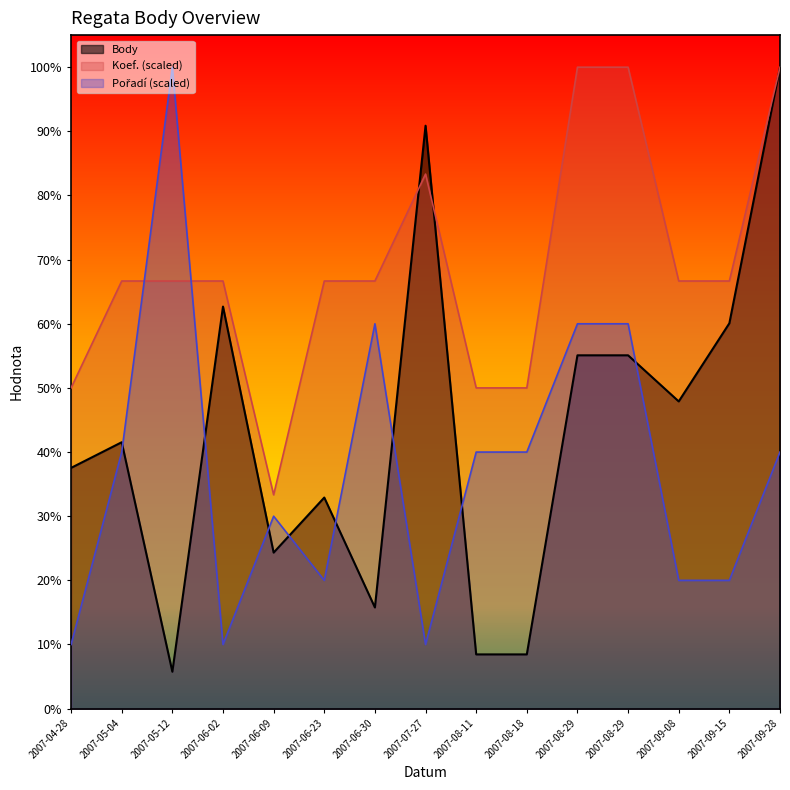

At which category is the sum across all series the highest?

2007-09-28